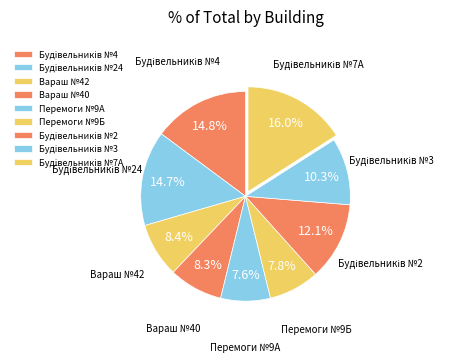

What is the largest slice in the pie chart?

Будівельників №7А